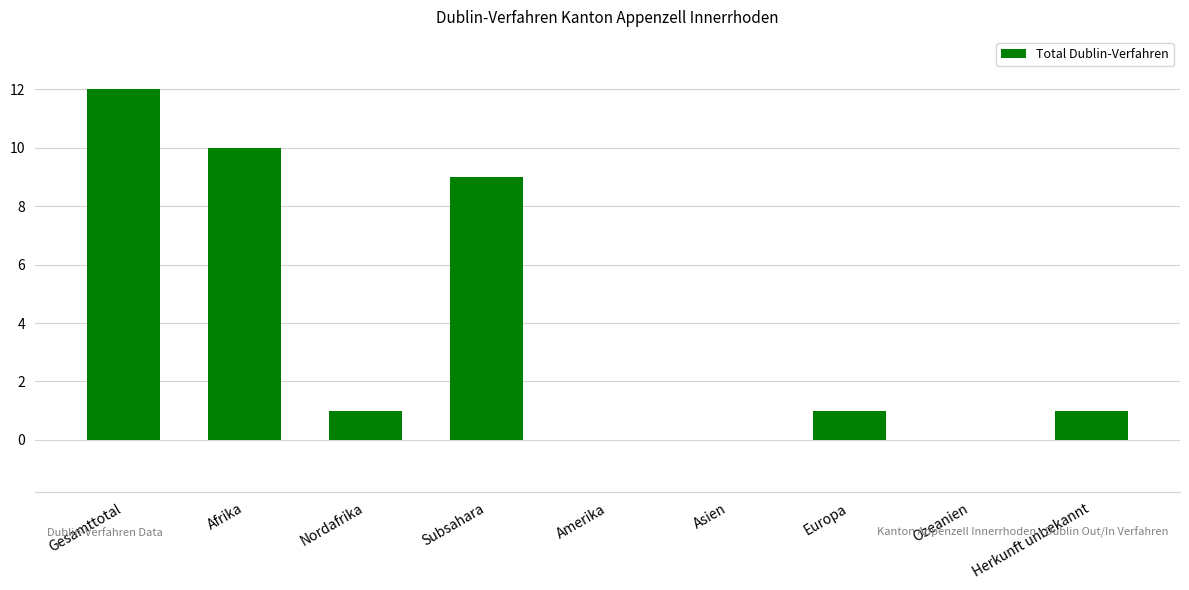

At which category does the chart reach its peak across all series?

Gesamttotal